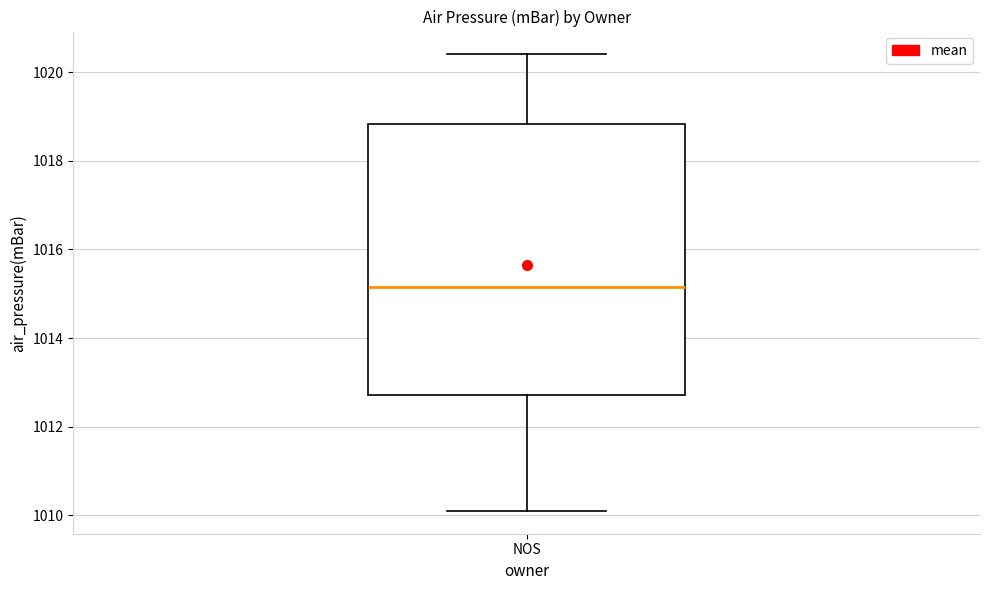

Read this box plot against the y-axis: the position of the median line, the range covered by the box, and the ends of both whiskers. The values are not printed on the chart, so give them approximately, as read against the axis.

median 1015.2, box 1012.8 to 1018.8, whiskers 1010.2 to 1020.4